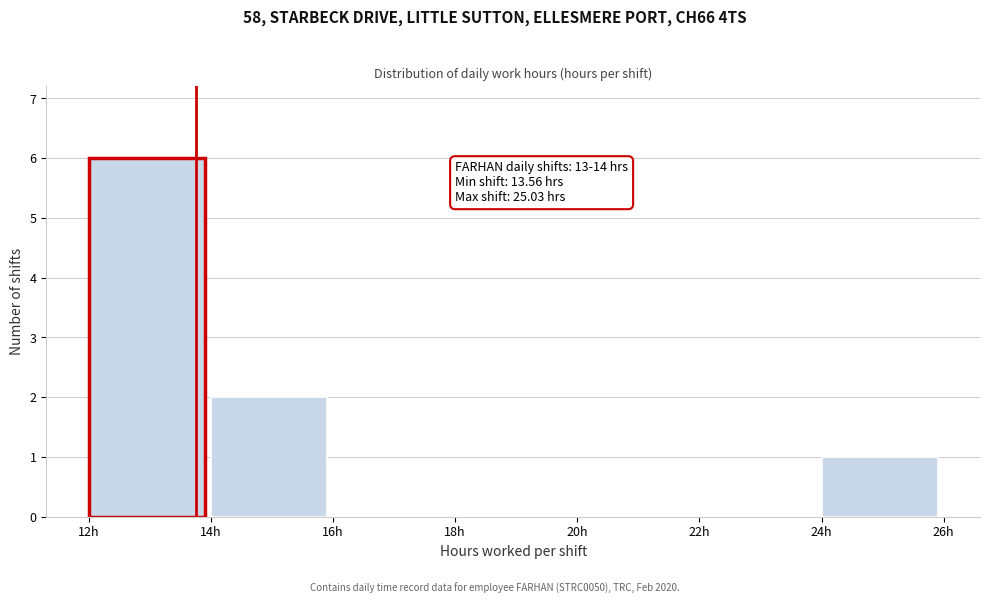

Over which range of the x-axis is the bar tallest?

12 to 14